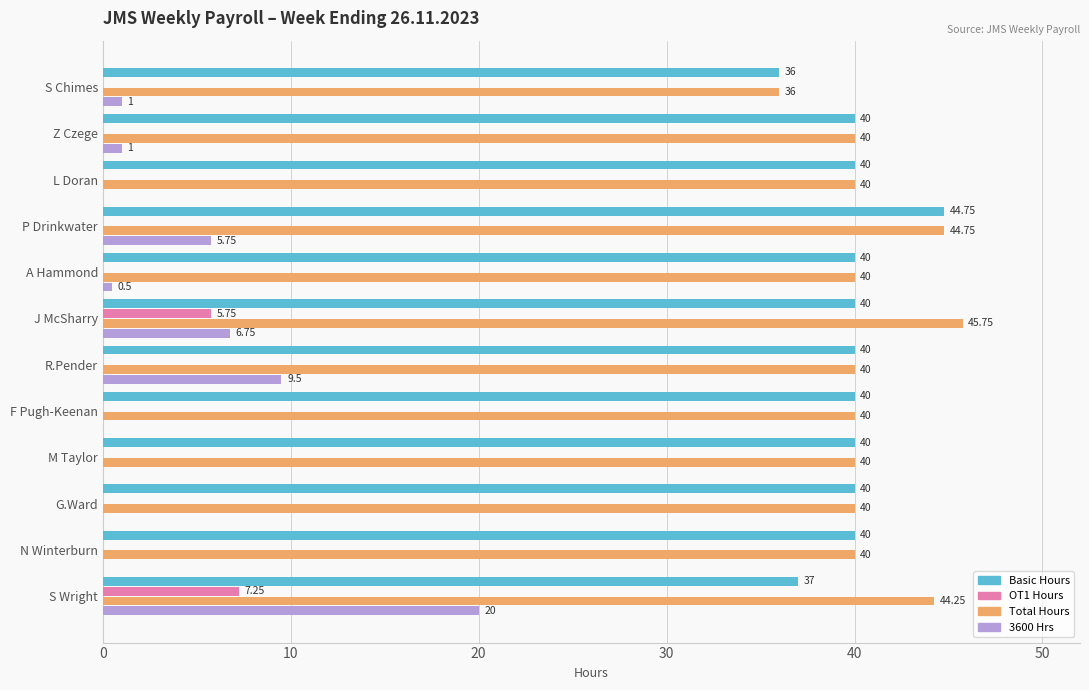

What is the sum of all OT1 Hours values?

13.0